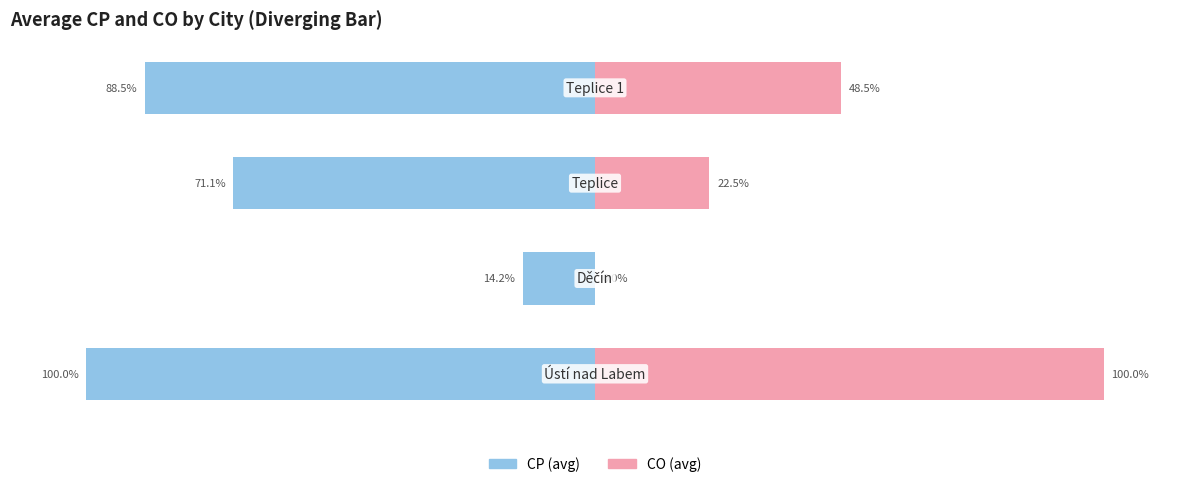

What is the total value across all series at 2?

-48.6